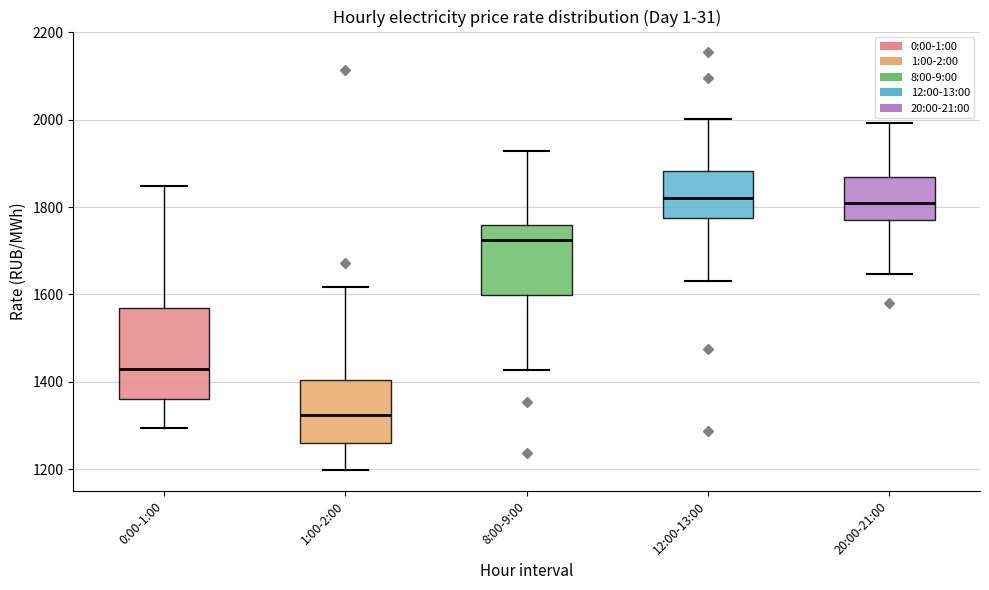

Reading left to right, read every box against the y-axis: the position of its median line, the range the box covers, and the ends of its whiskers. The values are not printed on the chart, so give them approximately, as read against the axis.

0:00-1:00: median 1440, box 1360 to 1560, whiskers 1300 to 1840
1:00-2:00: median 1320, box 1260 to 1400, whiskers 1200 to 1620
8:00-9:00: median 1720, box 1600 to 1760, whiskers 1420 to 1920
12:00-13:00: median 1820, box 1780 to 1880, whiskers 1640 to 2000
20:00-21:00: median 1800, box 1780 to 1860, whiskers 1640 to 2000